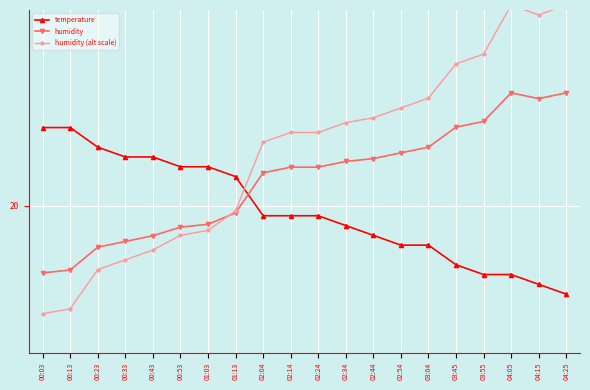

What is the difference between the highest and lowest values at 02:54?

1.4